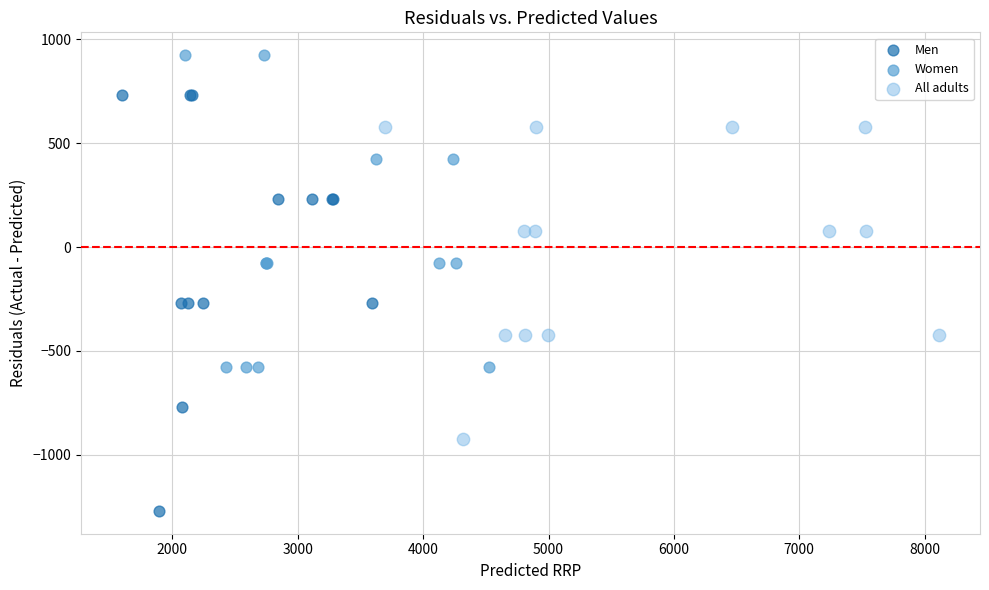

What are all the series names shown in the legend?

Men, Women, All adults